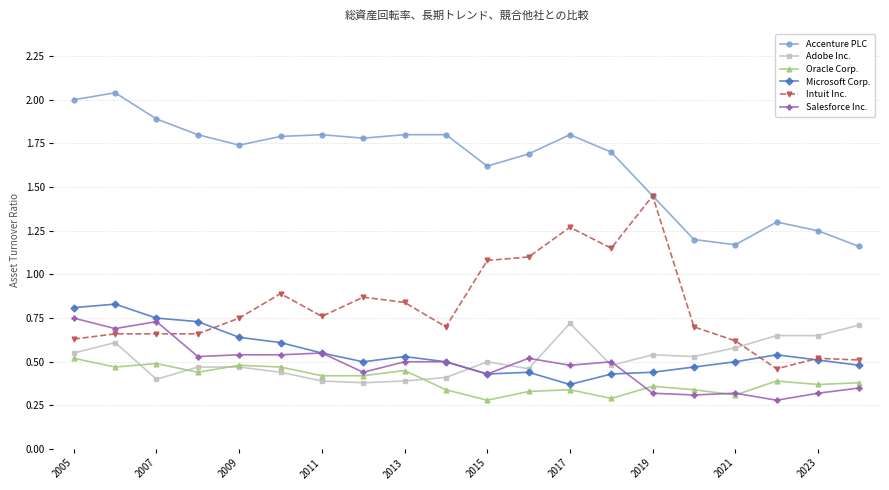

After their last crossing, which series has the higher values: Intuit Inc. or Salesforce Inc.?

Intuit Inc.